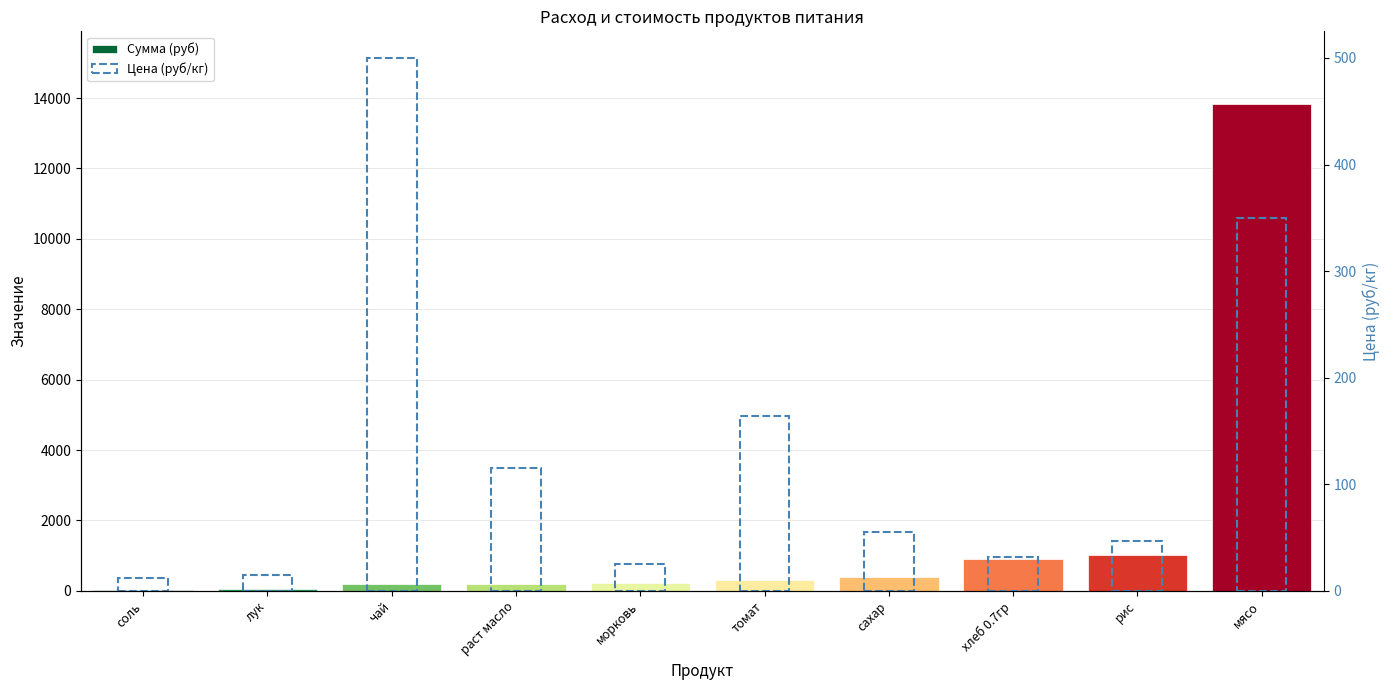

Between хлеб 0.7гр and чай, which is larger?

хлеб 0.7гр